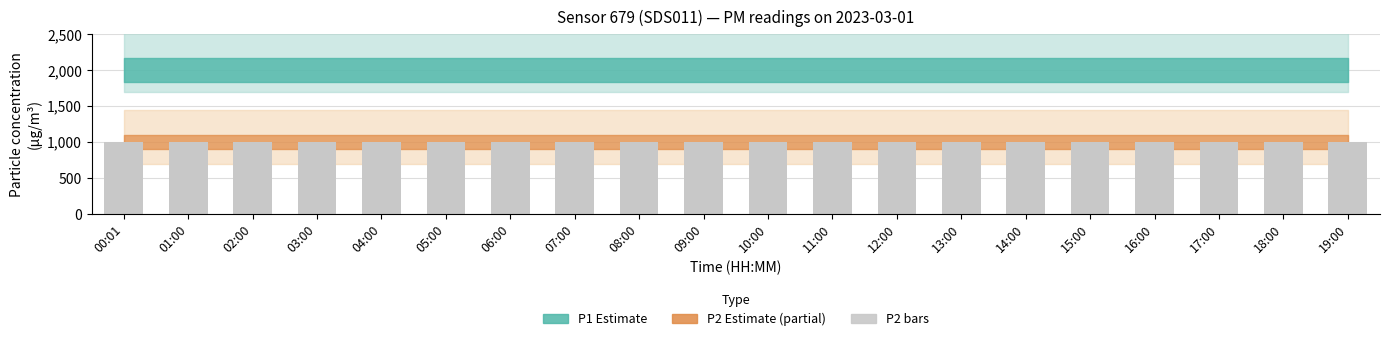

Rank the categories by P1 value from lowest to highest.

00:01, 01:00, 02:00, 03:00, 04:00, 05:00, 06:00, 07:00, 08:00, 09:00, 10:00, 11:00, 12:00, 13:00, 14:00, 15:00, 16:00, 17:00, 18:00, 19:00